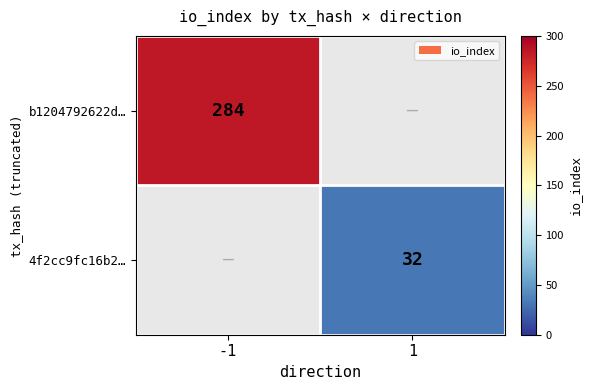

Is it true that 4f2cc9fc16b2… equals 14 at 1?

False